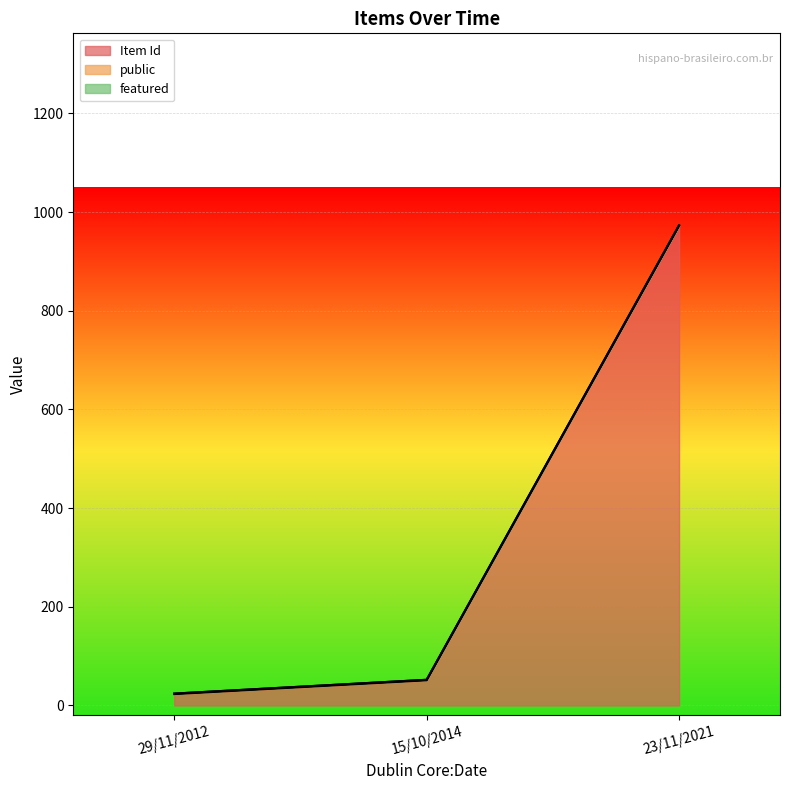

What is the minimum value for public?

1